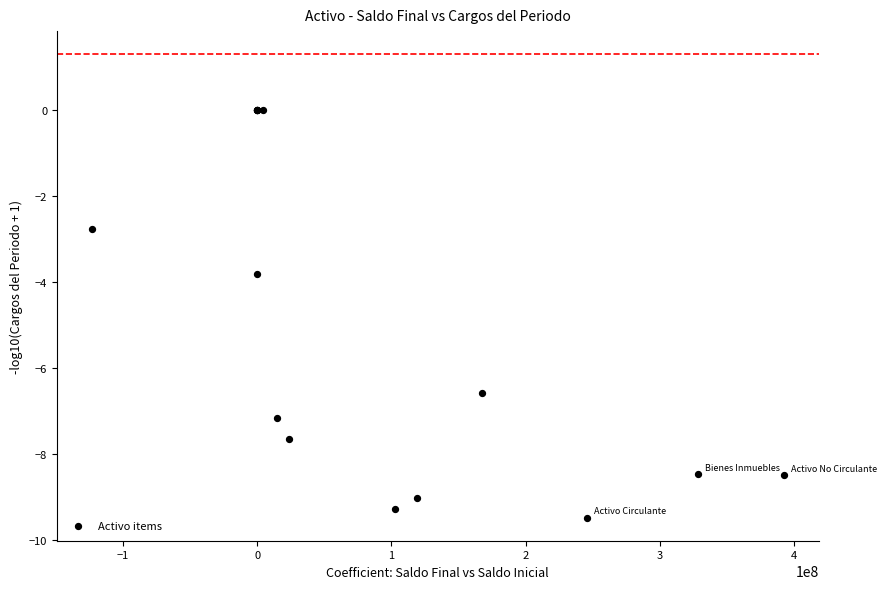

What Y value in the scatter plot is closest to -4?

-3.8